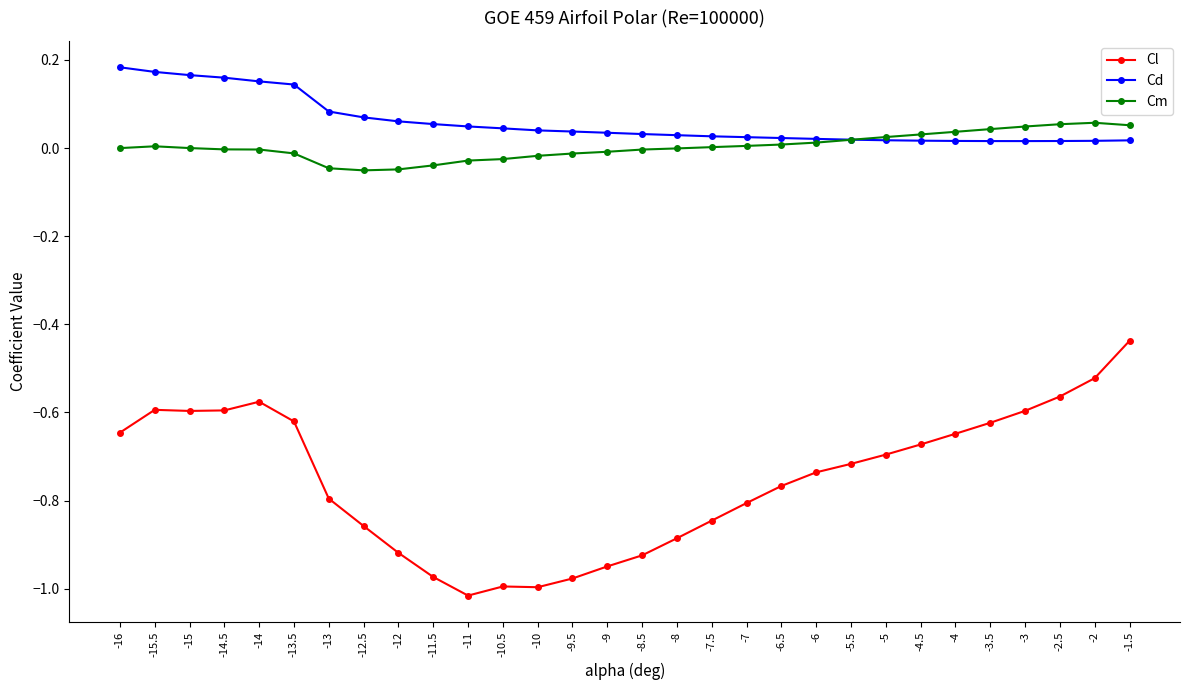

What is the sum of the Cl values at -15.5 and -14.5?

-1.2